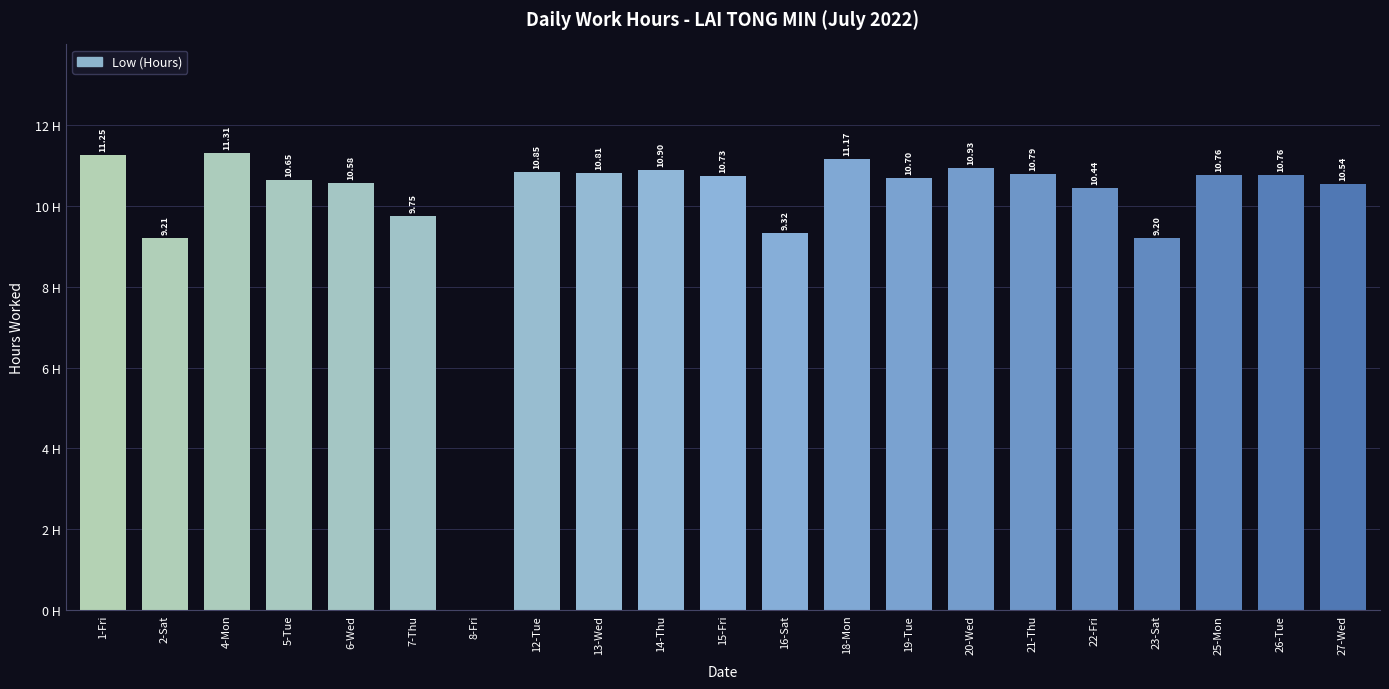

Which has a higher value, 19-Tue or 16-Sat?

19-Tue